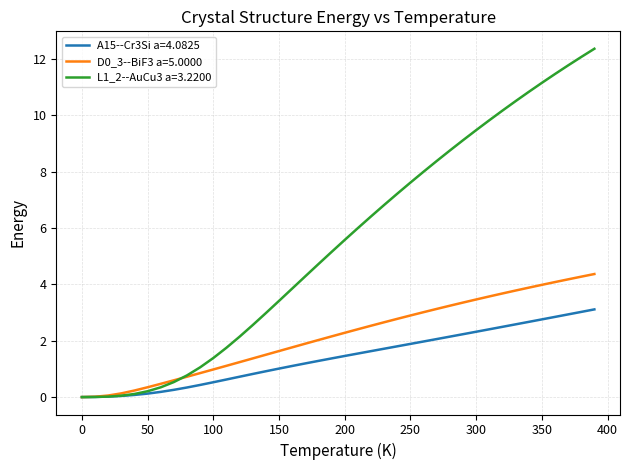

Which series has the largest total across all categories?

L1_2--AuCu3 a=3.2200